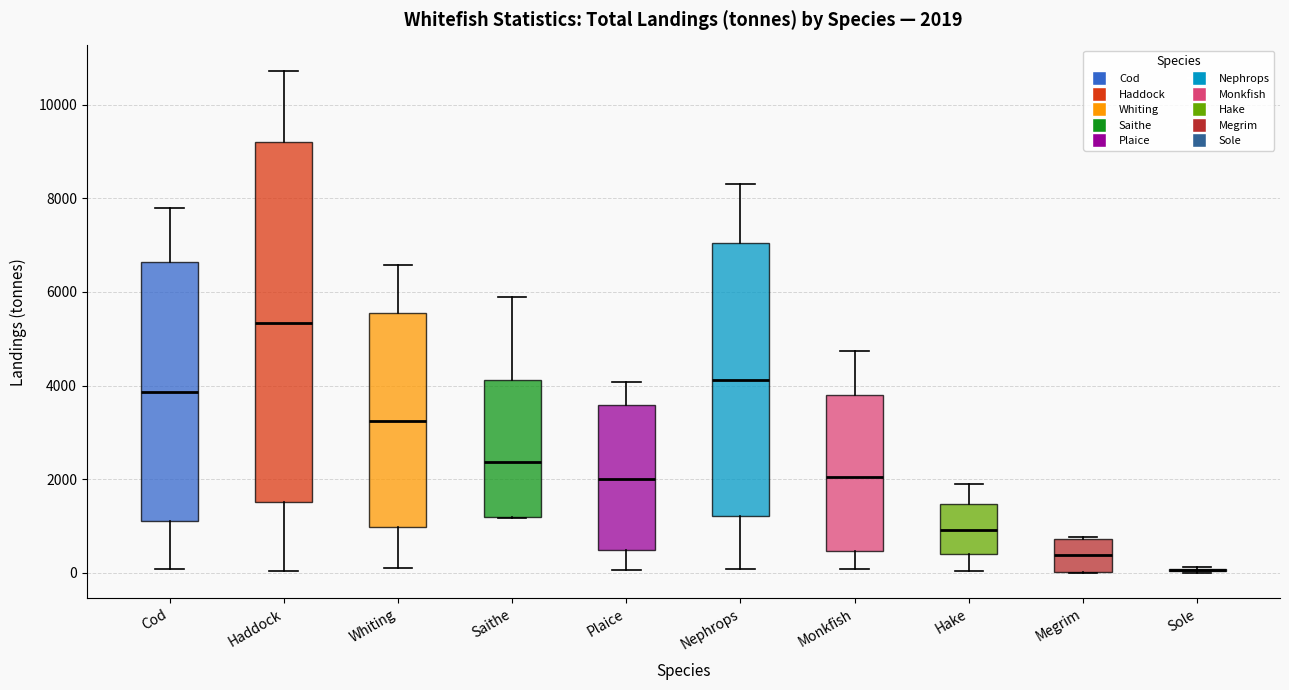

Comparing the boxes themselves (not the whiskers), which one is the tallest?

Haddock